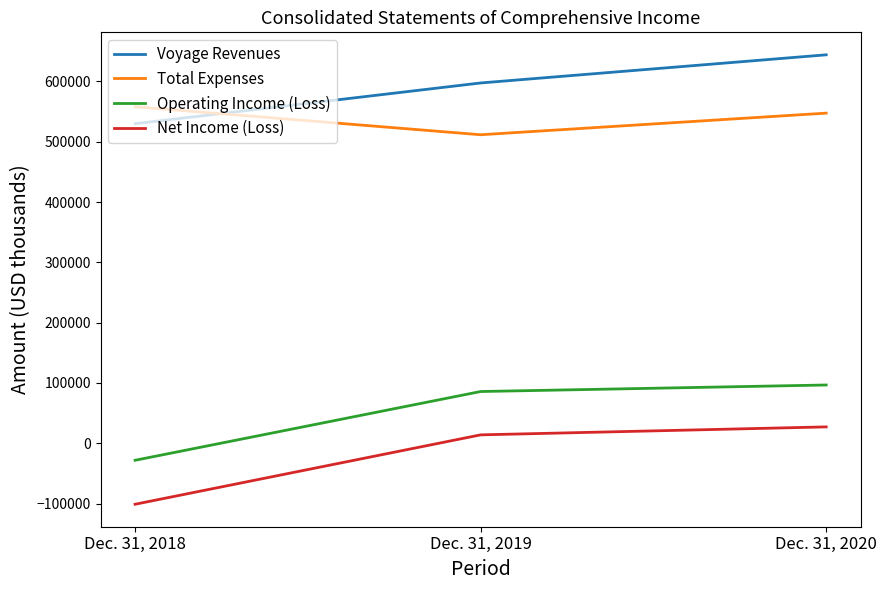

At how many categories does at least one series exceed 280447?

3